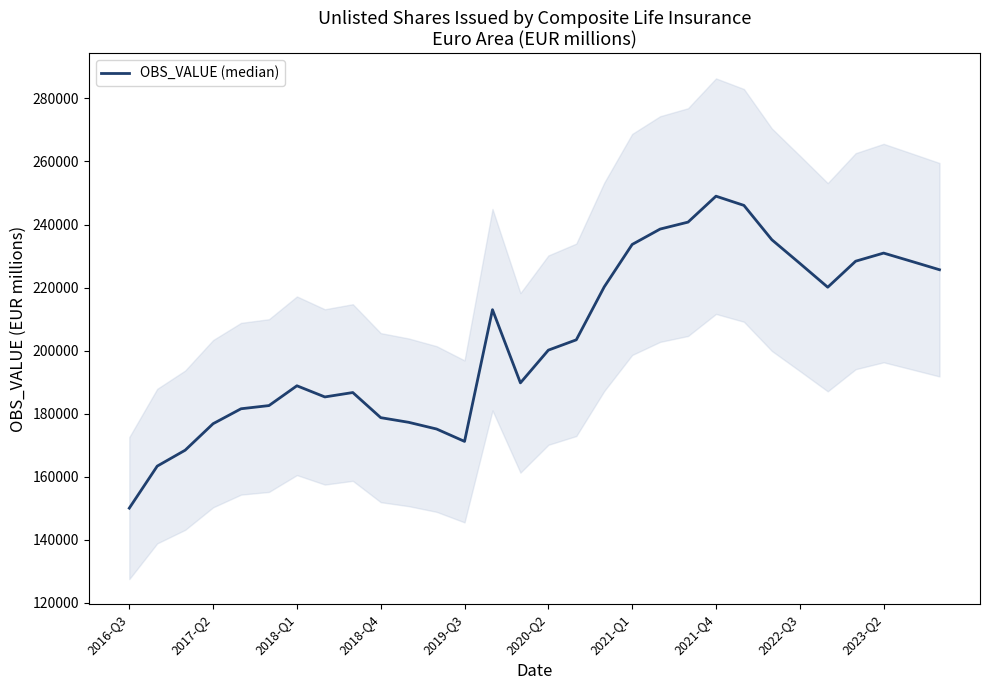

What is the change in value from 13 to 15?

-12825.7